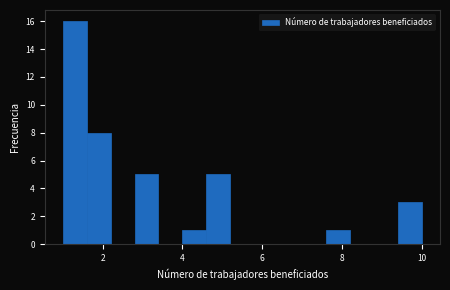

Around what value on the x-axis is the tallest bar? Give the approximate position of its centre, as read against the axis.

1.4